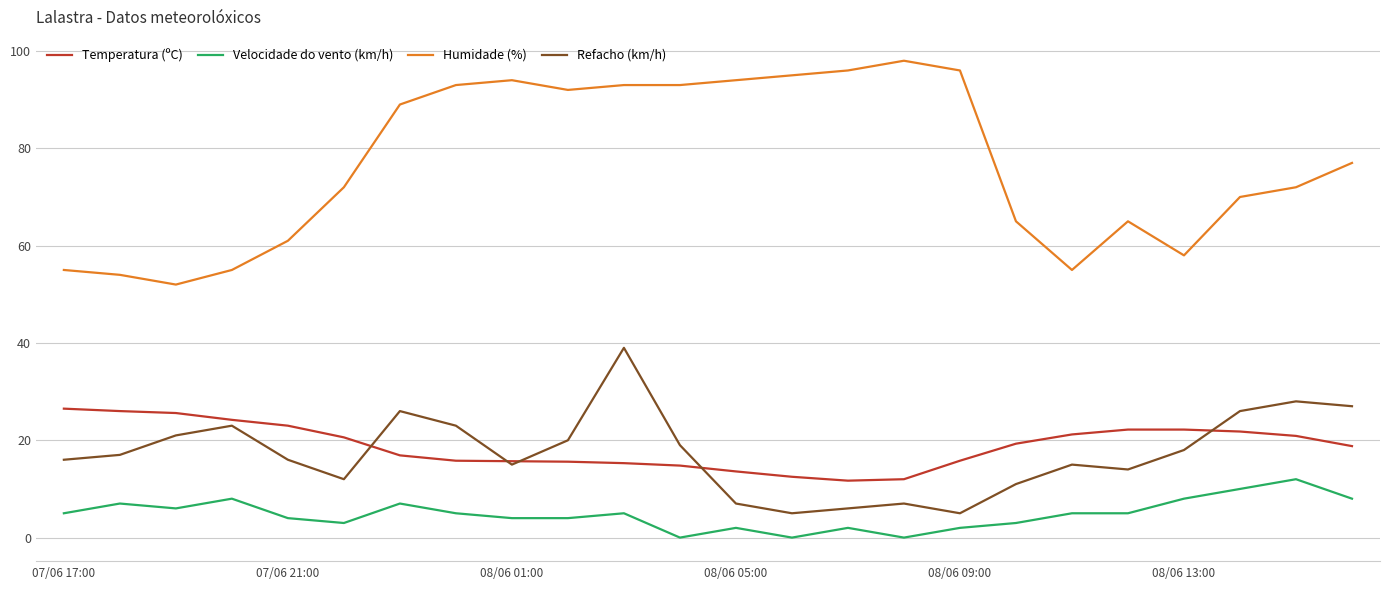

At how many categories does at least one series exceed 13?

24